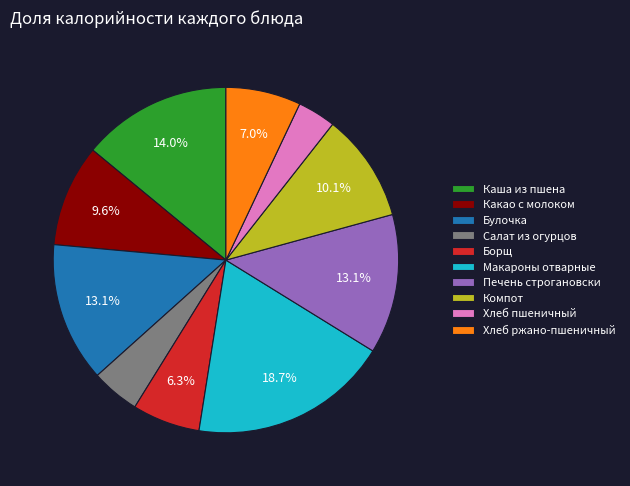

Which slice is the largest?

Макароны отварные